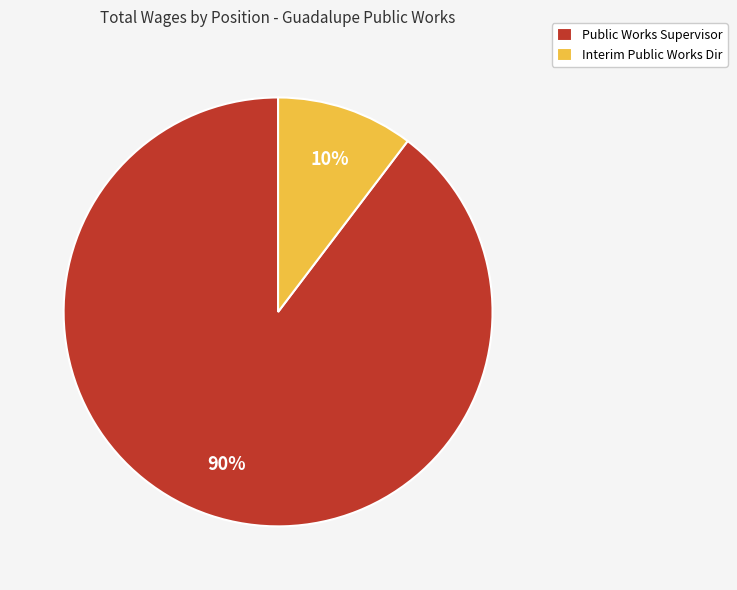

Is it true that Interim Public Works Dir is 1% of the pie?

False